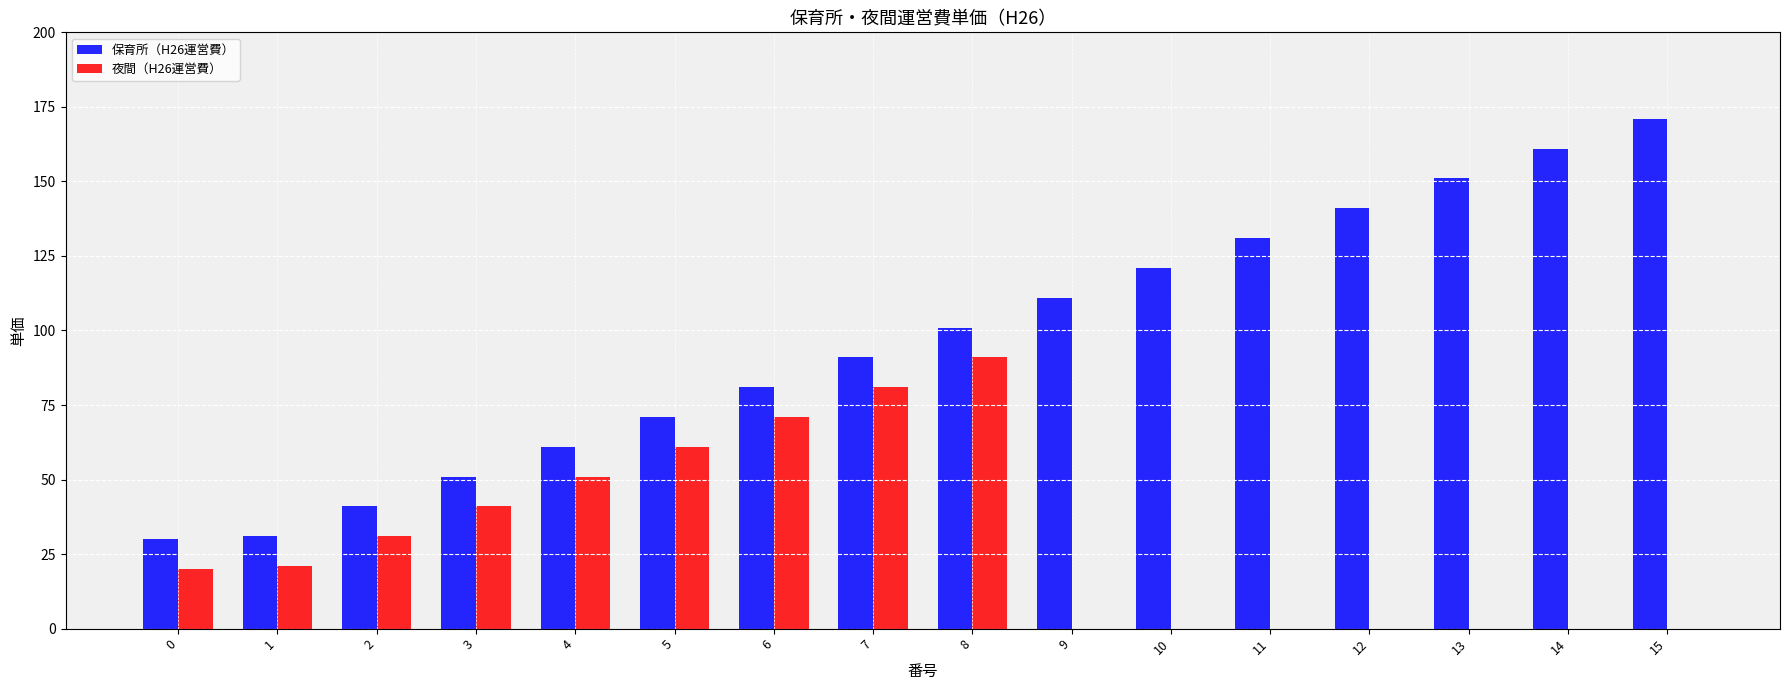

What is the average value of the 保育所（H26運営費） series?

97